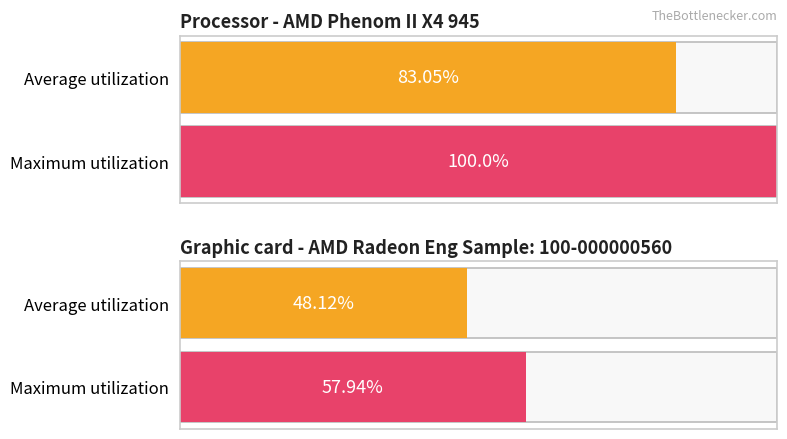

What are all the series names shown in the legend?

Average utilization, Maximum utilization